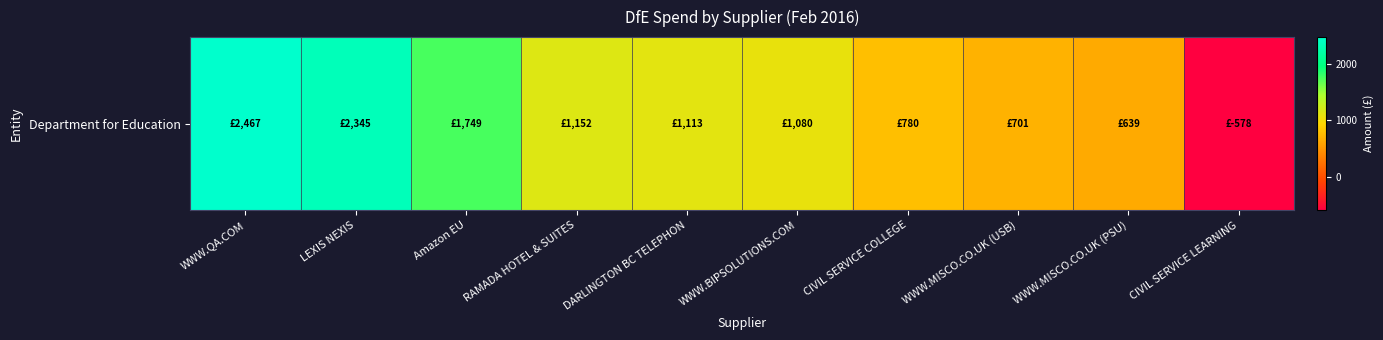

What is the average value?

1144.8